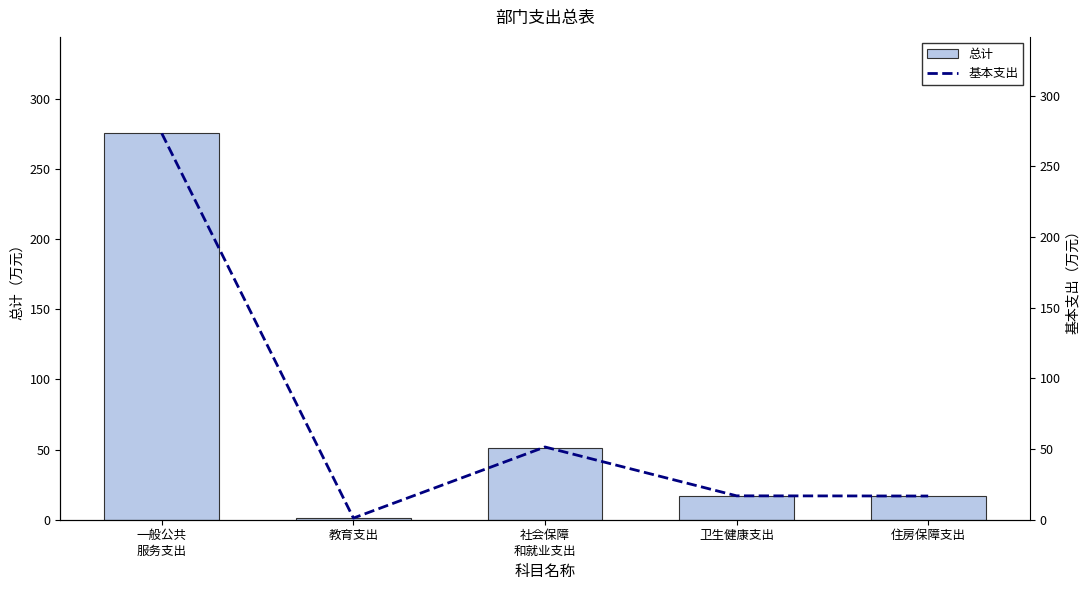

What is the average value of the 基本支出 series?

71.9